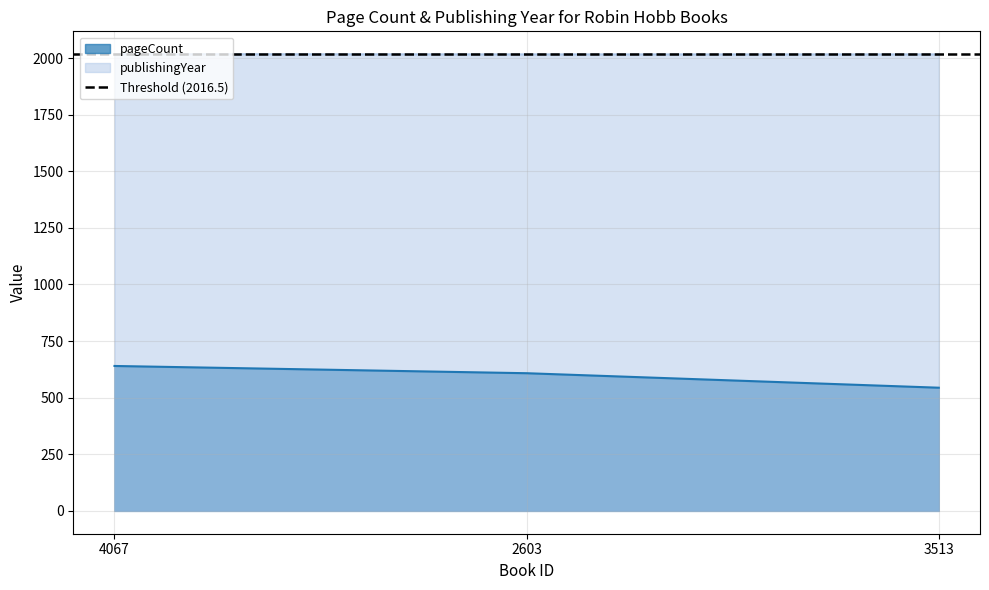

Reading right to left, what are all the values shown in this chart?

pageCount: 544	608	640
publishingYear: 2016	2016	2017